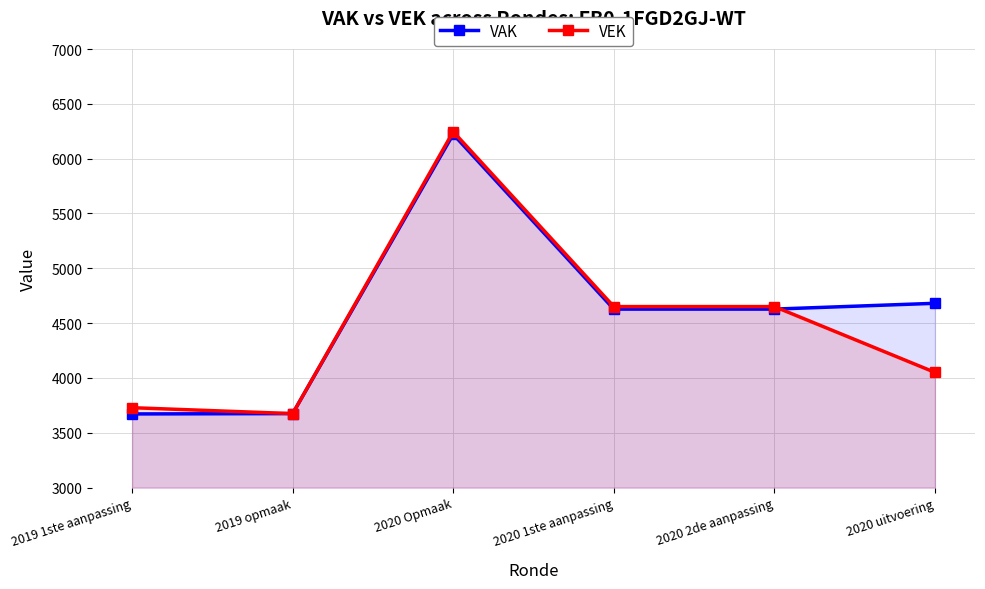

How many data points in VAK are less than 4628?

2